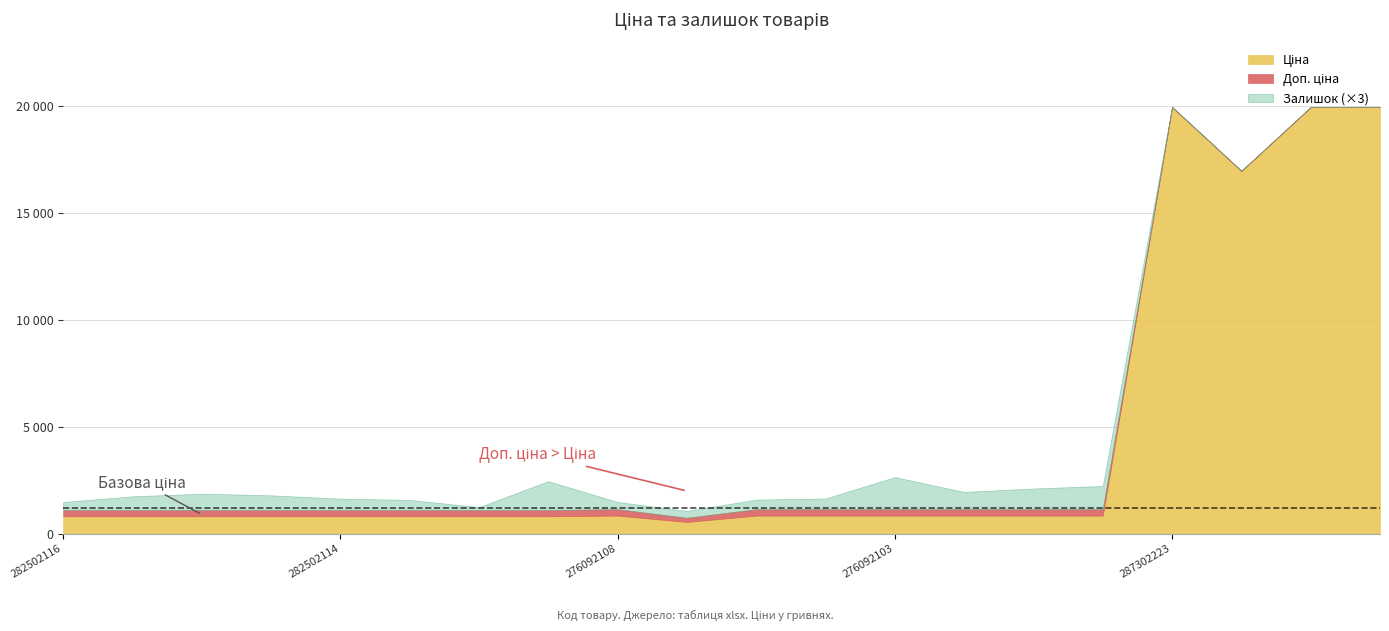

True or false: Ціна has a value of 19964.2 at 287302223.

True